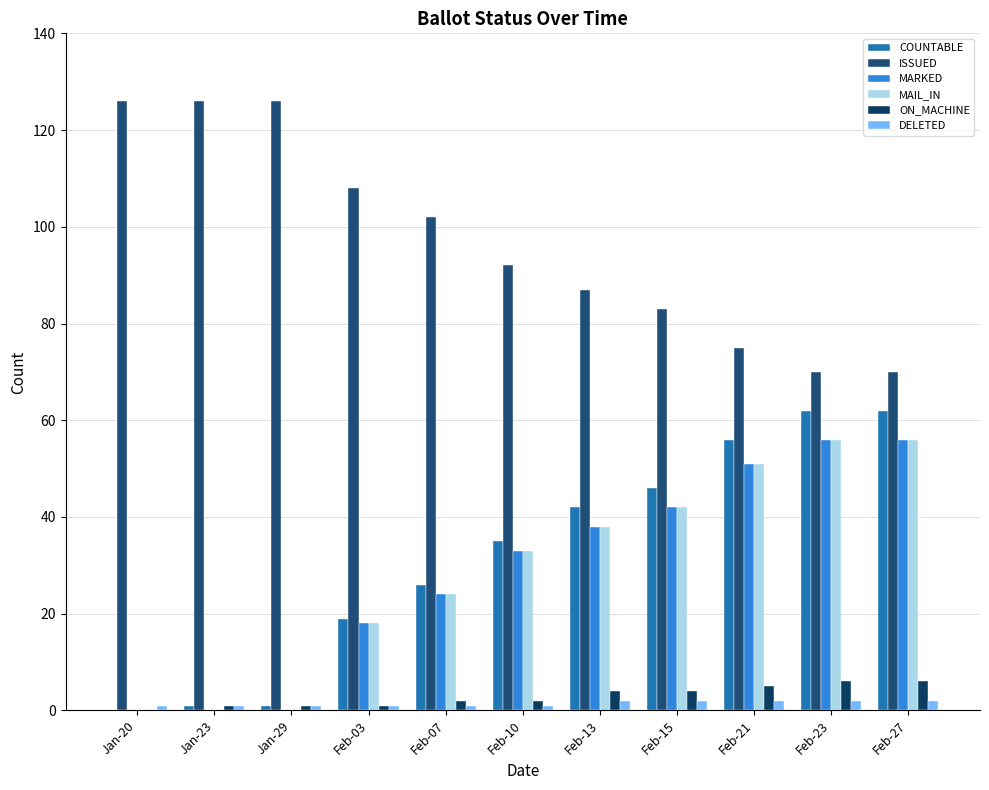

The ISSUED series shows 126 at Jan-20. True or false?

True